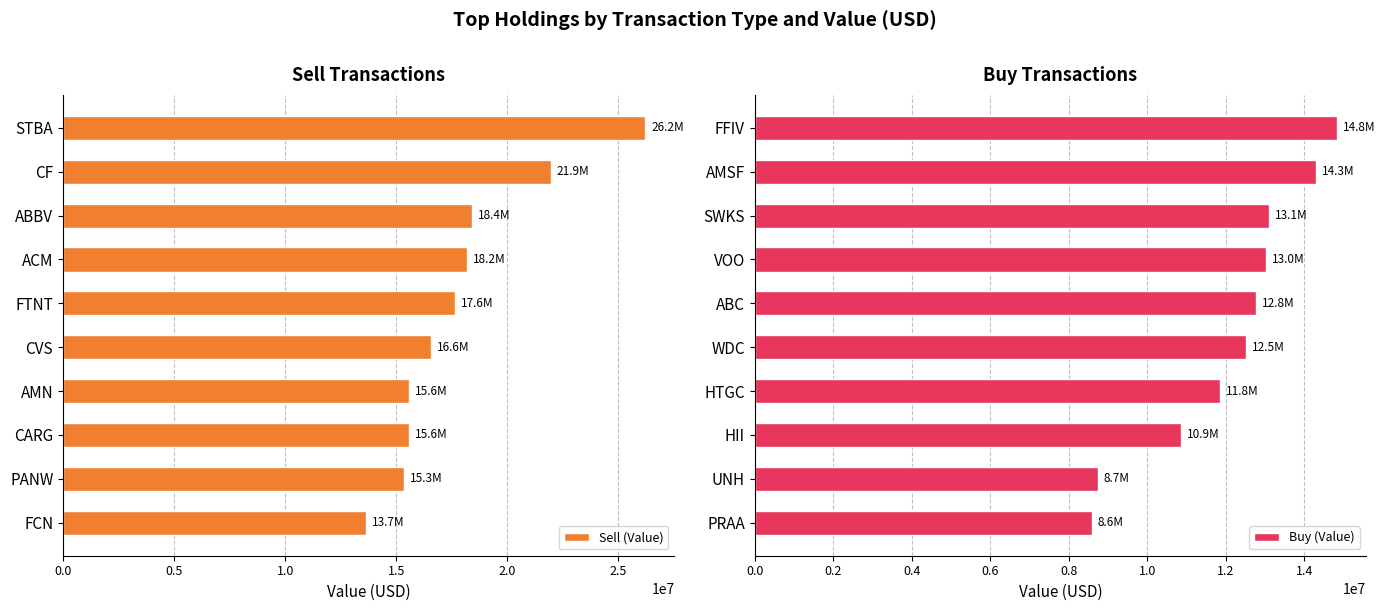

The Buy (Value) series shows 8585000 at PRAA. True or false?

True